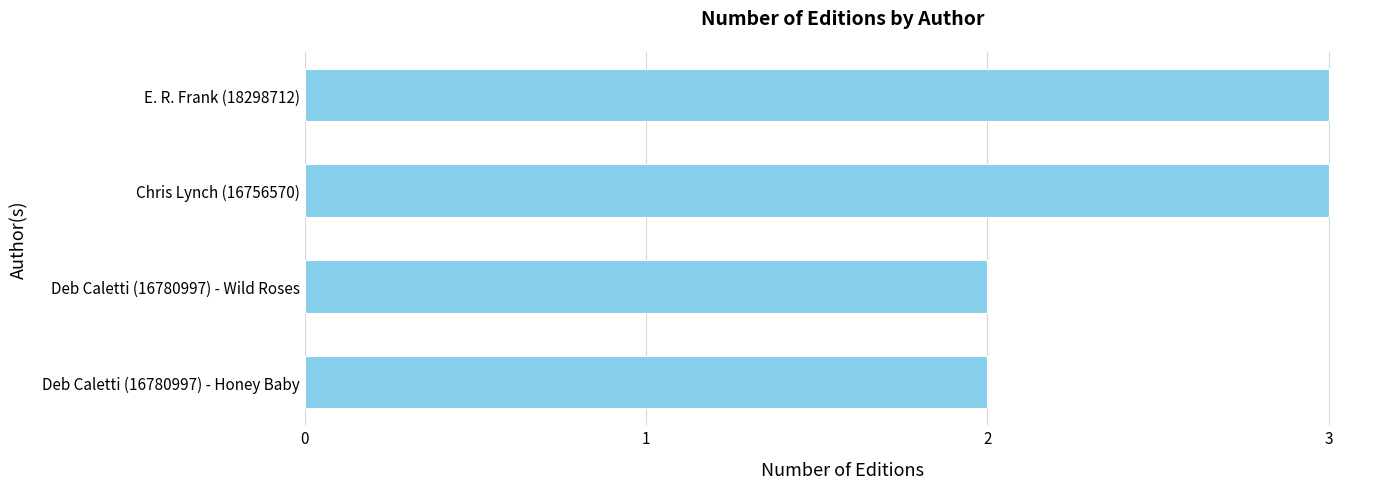

How many values are below 3?

2